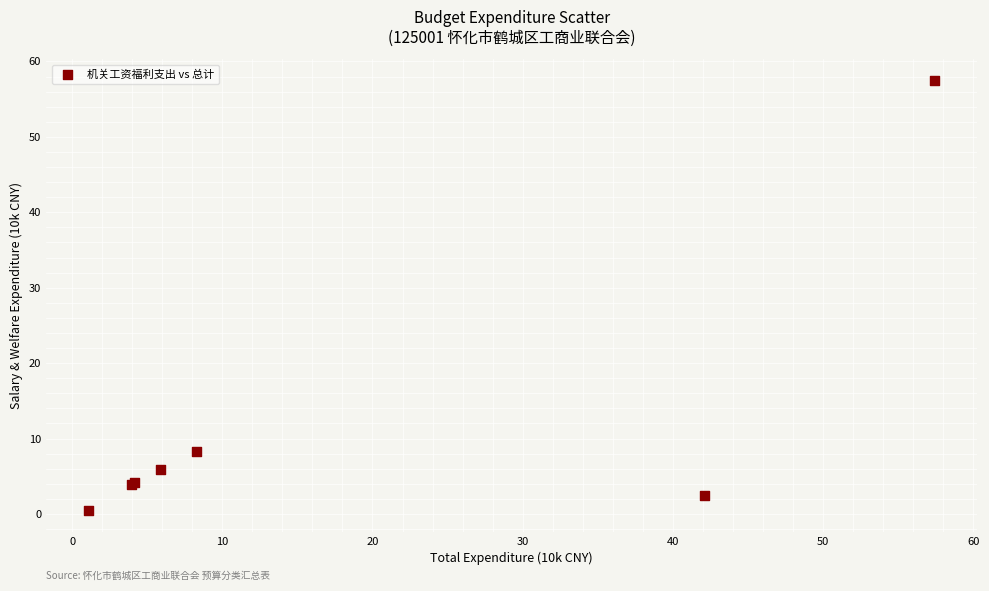

What Y value in the scatter plot is closest to 28?

8.3